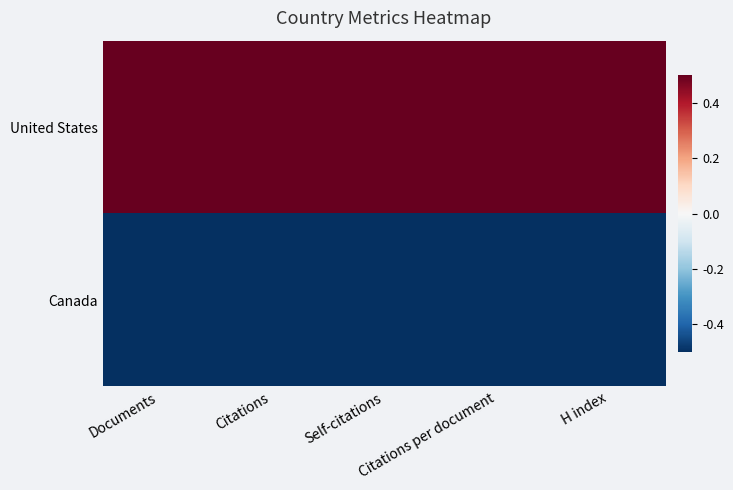

List the series in order of their overall mean, lowest first.

Canada, United States